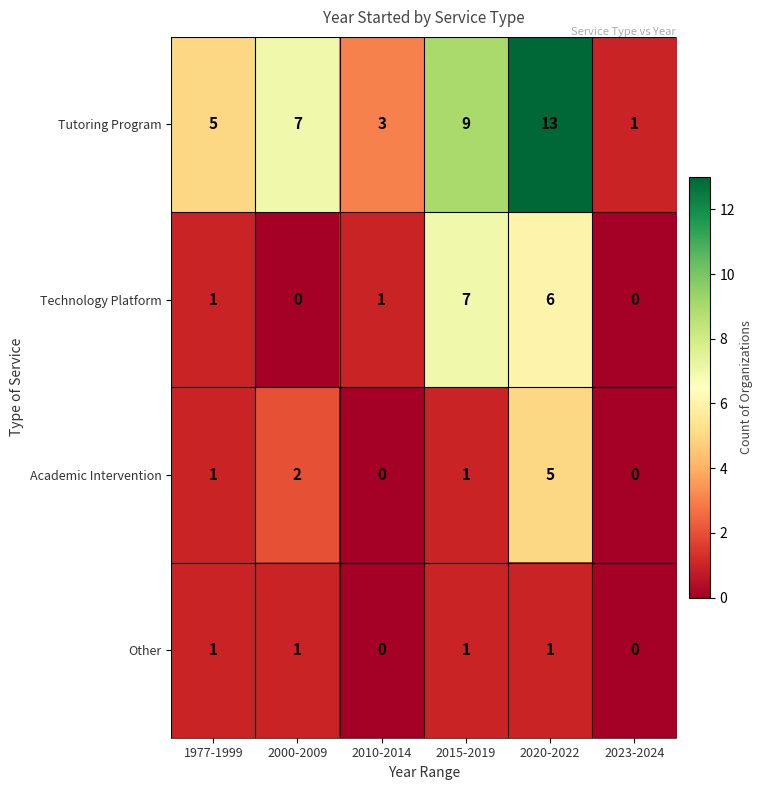

Reading left to right, what are all the values shown in this chart?

Tutoring Program: 1977-1999=5	2000-2009=7	2010-2014=3	2015-2019=9	2020-2022=13	2023-2024=1
Technology Platform: 1977-1999=1	2000-2009=0	2010-2014=1	2015-2019=7	2020-2022=6	2023-2024=0
Academic Intervention: 1977-1999=1	2000-2009=2	2010-2014=0	2015-2019=1	2020-2022=5	2023-2024=0
Other: 1977-1999=1	2000-2009=1	2010-2014=0	2015-2019=1	2020-2022=1	2023-2024=0